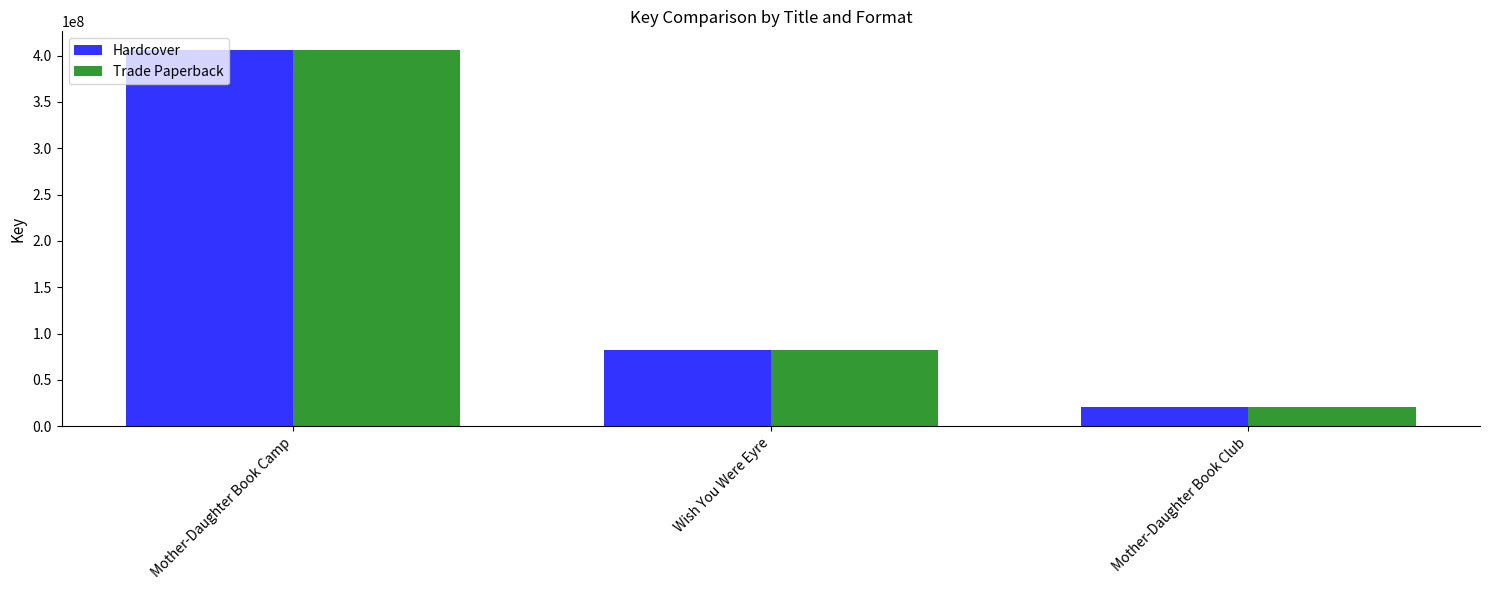

What is the minimum value shown in the chart?

20462708